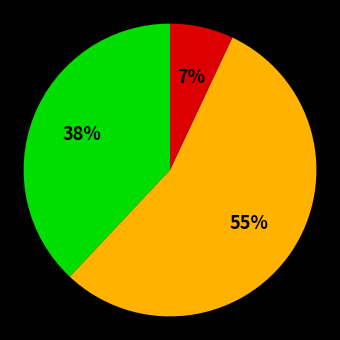

To the nearest percent, what is the difference between the largest and smallest slice percentages?

48%